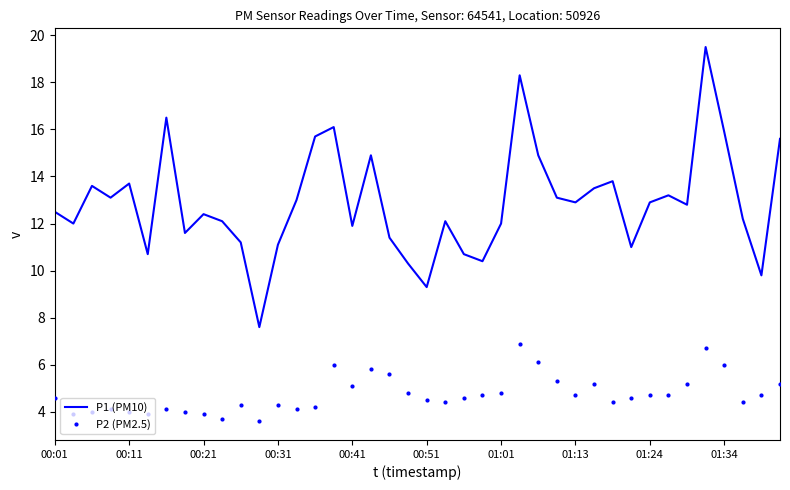

Rank the series by their maximum value, from highest to lowest.

P1 (PM10), P2 (PM2.5)